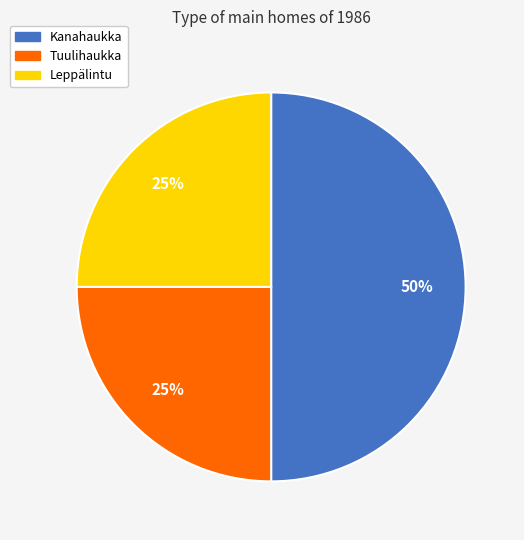

To the nearest percent, what is the average slice percentage?

33%